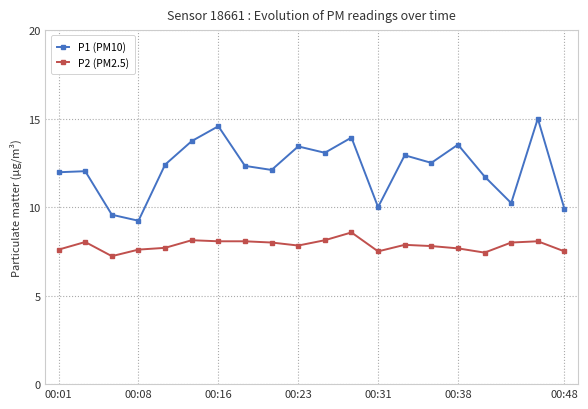

What is the sum of all P2 (PM2.5) values?

156.8